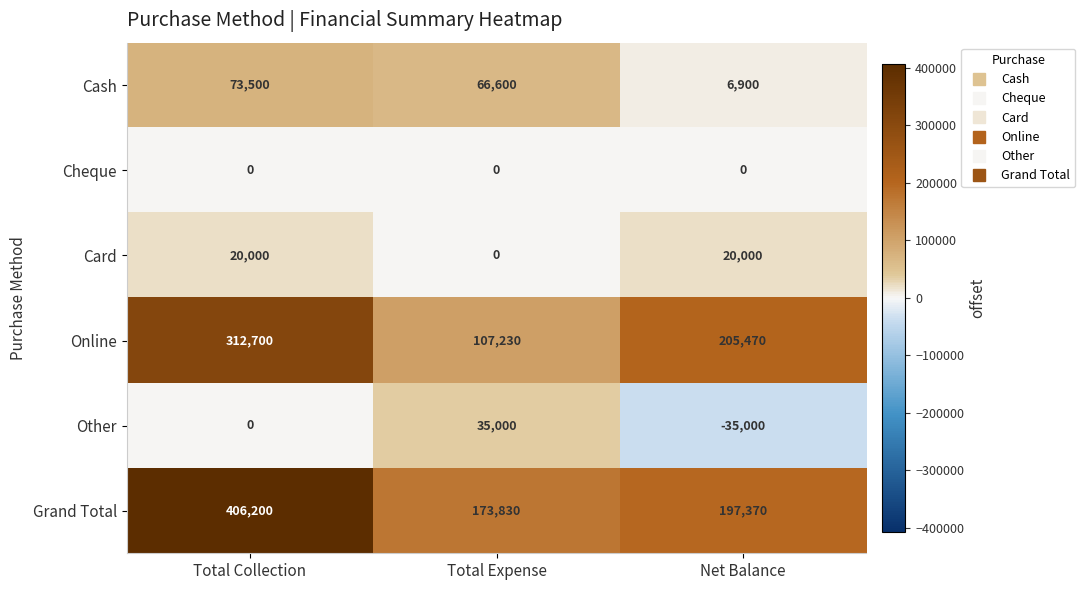

Count the Card values in the range 0 to 20000.

3